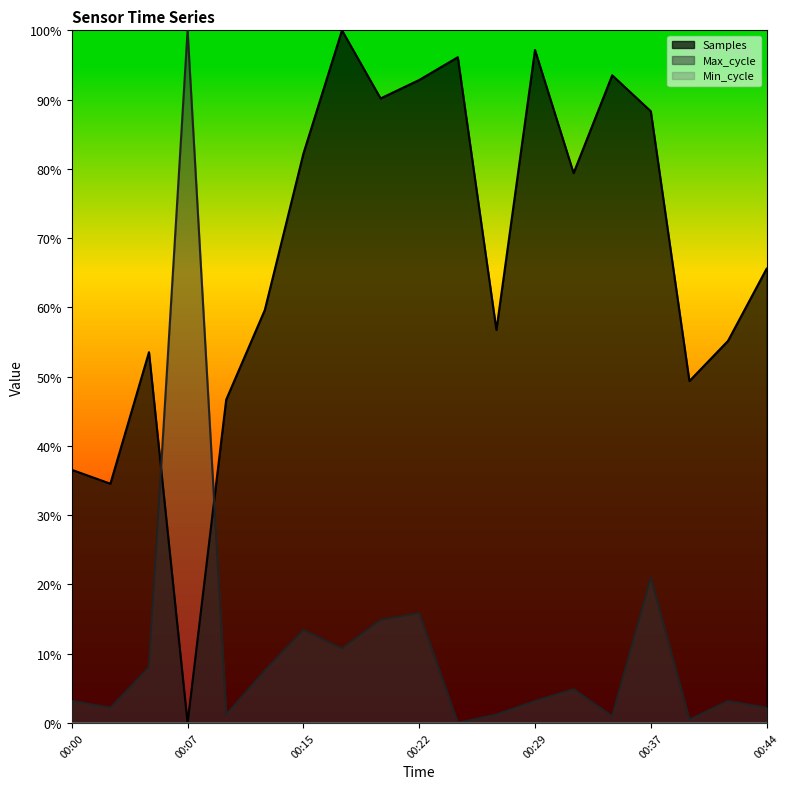

Which category has the lowest value in the Max_cycle series?

00:25